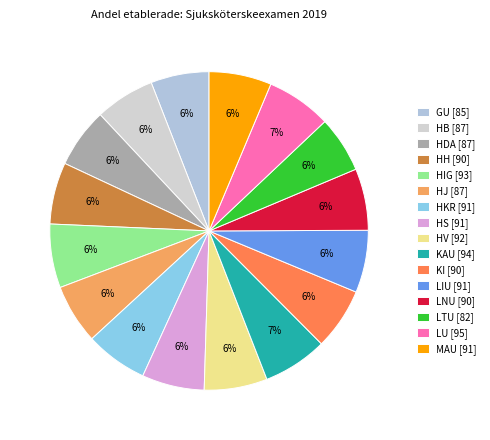

How many segments does this pie chart have?

16